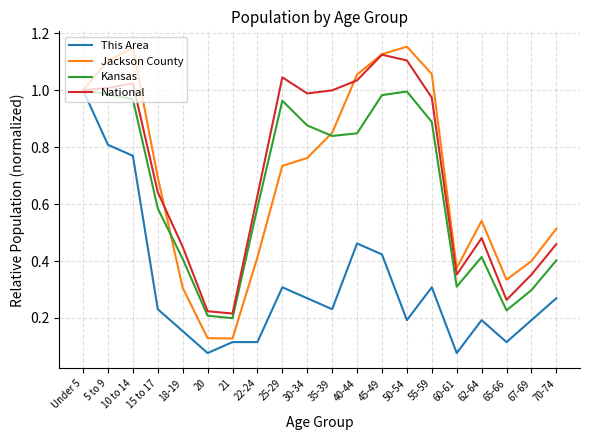

What position from the right is 5 to 9?

19